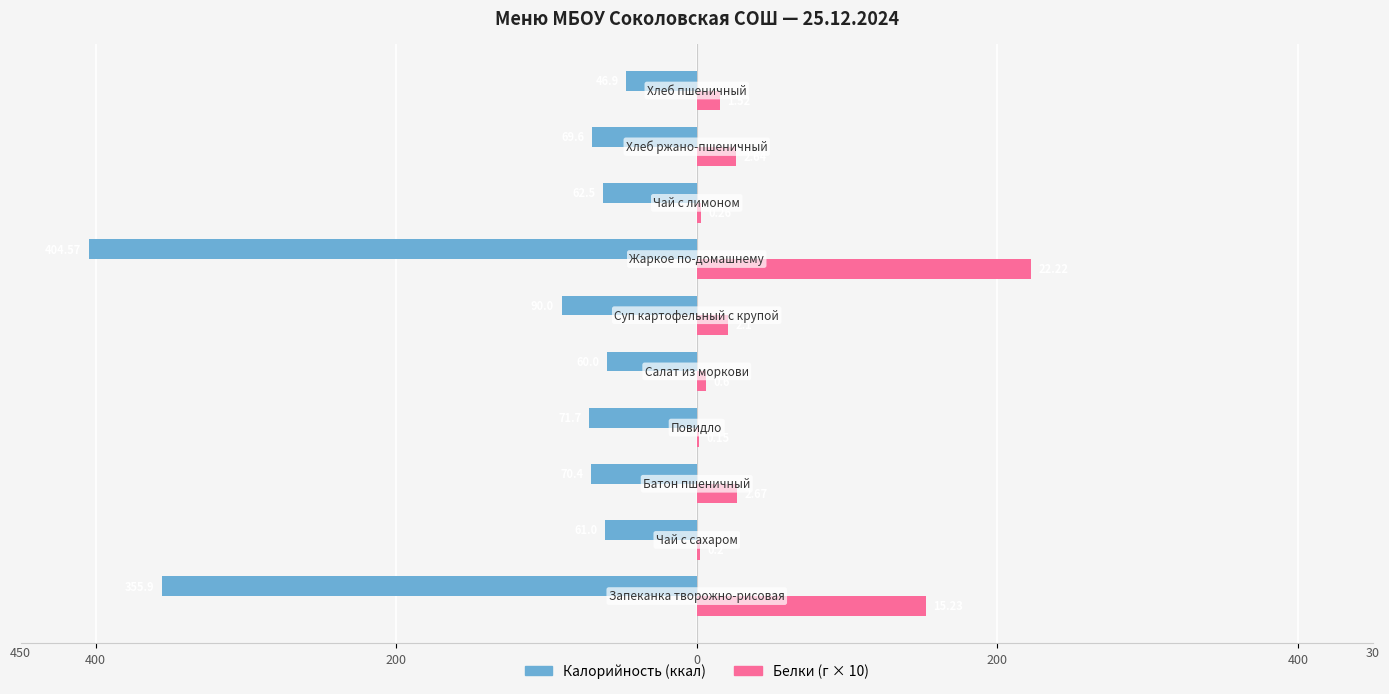

Count the number of data series in this chart.

2